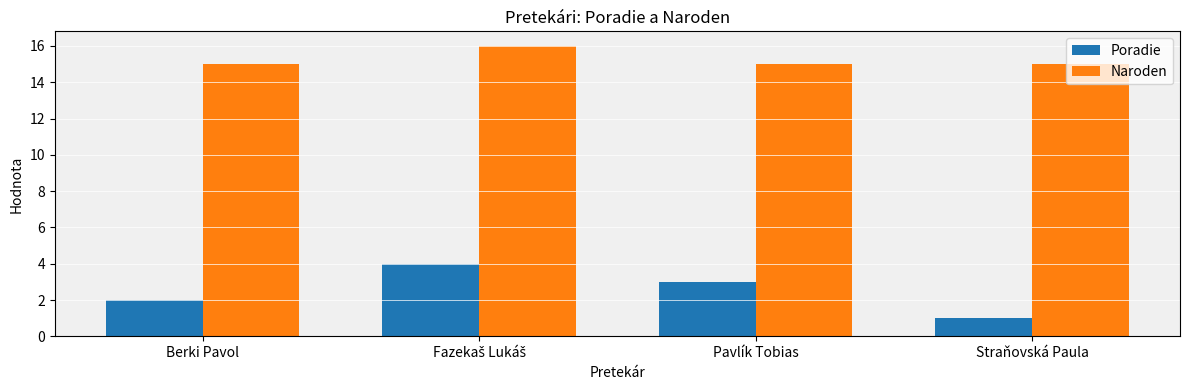

At which label is Poradie closest to 2?

Berki Pavol